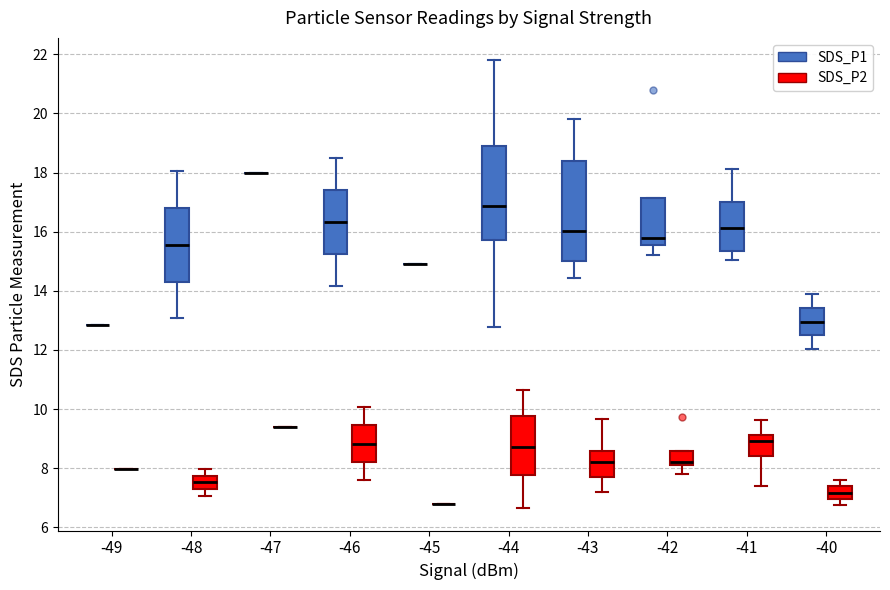

Reading left to right, transcribe this box plot: for each box, give where its median line is, the range the box spans, and where its two whiskers end, as read against the y-axis. The values are not printed on the chart, so give them approximately, as read against the axis.

-49 (SDS_P1): box collapsed to a line at 12.8, whiskers 12.8 to 12.8
-49 (SDS_P2): box collapsed to a line at 8.0, whiskers 8.0 to 8.0
-48 (SDS_P1): median 15.6, box 14.4 to 16.8, whiskers 13.0 to 18.0
-48 (SDS_P2): median 7.6, box 7.2 to 7.8, whiskers 7.0 to 8.0
-47 (SDS_P1): box collapsed to a line at 18.0, whiskers 18.0 to 18.0
-47 (SDS_P2): box collapsed to a line at 9.4, whiskers 9.4 to 9.4
-46 (SDS_P1): median 16.4, box 15.2 to 17.4, whiskers 14.2 to 18.4
-46 (SDS_P2): median 8.8, box 8.2 to 9.4, whiskers 7.6 to 10.0
-45 (SDS_P1): box collapsed to a line at 15.0, whiskers 15.0 to 15.0
-45 (SDS_P2): box collapsed to a line at 6.8, whiskers 6.8 to 6.8
-44 (SDS_P1): median 16.8, box 15.8 to 19.0, whiskers 12.8 to 21.8
-44 (SDS_P2): median 8.8, box 7.8 to 9.8, whiskers 6.6 to 10.6
-43 (SDS_P1): median 16.0, box 15.0 to 18.4, whiskers 14.4 to 19.8
-43 (SDS_P2): median 8.2, box 7.8 to 8.6, whiskers 7.2 to 9.6
-42 (SDS_P1): median 15.8, box 15.6 to 17.2, whiskers 15.2 to 17.2
-42 (SDS_P2): median 8.2 (just above the box's lower edge), box 8.2 to 8.6, whiskers 7.8 to 8.6
-41 (SDS_P1): median 16.2, box 15.4 to 17.0, whiskers 15.0 to 18.2
-41 (SDS_P2): median 9.0, box 8.4 to 9.2, whiskers 7.4 to 9.6
-40 (SDS_P1): median 13.0, box 12.4 to 13.4, whiskers 12.0 to 14.0
-40 (SDS_P2): median 7.2, box 7.0 to 7.4, whiskers 6.8 to 7.6